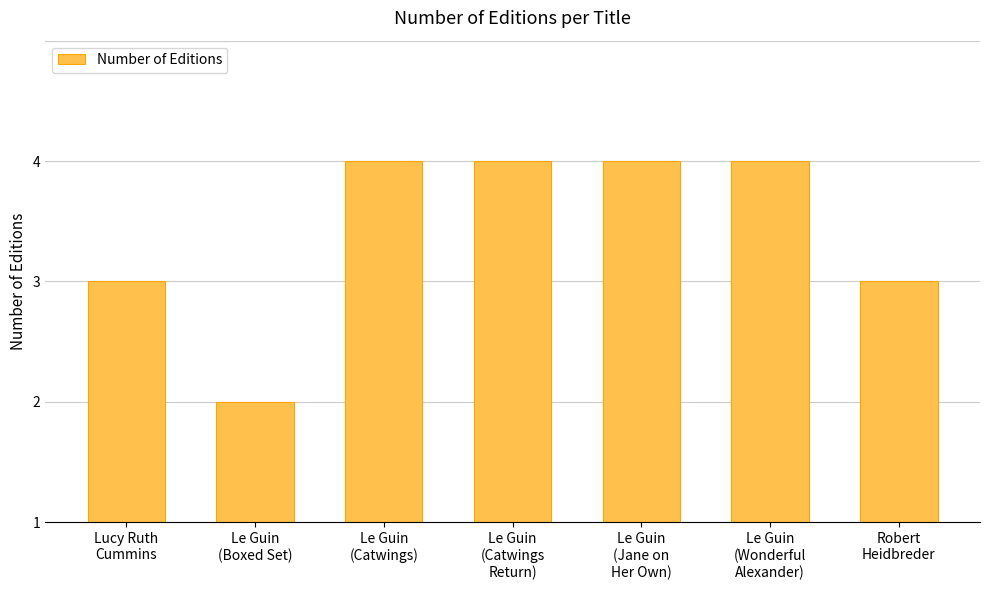

What is the label of the 3rd bar from the left?

Le Guin
(Catwings)